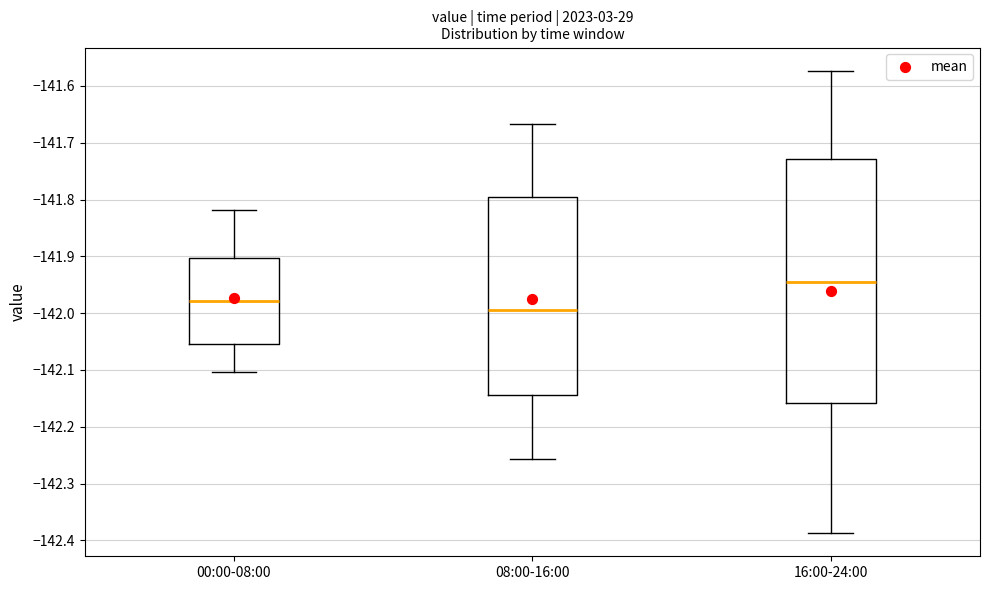

Reading left to right, read every box against the y-axis: the position of its median line, the range the box covers, and the ends of its whiskers. The values are not printed on the chart, so give them approximately, as read against the axis.

00:00-08:00: median -141.98, box -142.06 to -141.90, whiskers -142.10 to -141.82
08:00-16:00: median -141.99, box -142.14 to -141.80, whiskers -142.26 to -141.67
16:00-24:00: median -141.95, box -142.16 to -141.73, whiskers -142.39 to -141.57